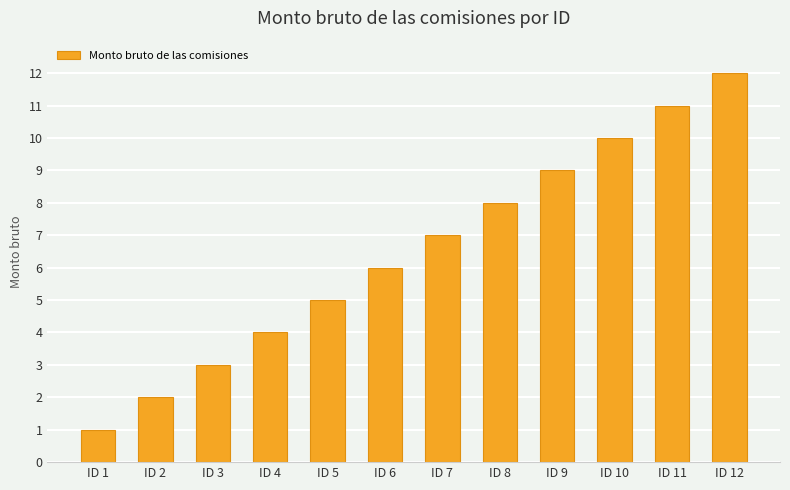

The value at ID 4 is 6. True or false?

False